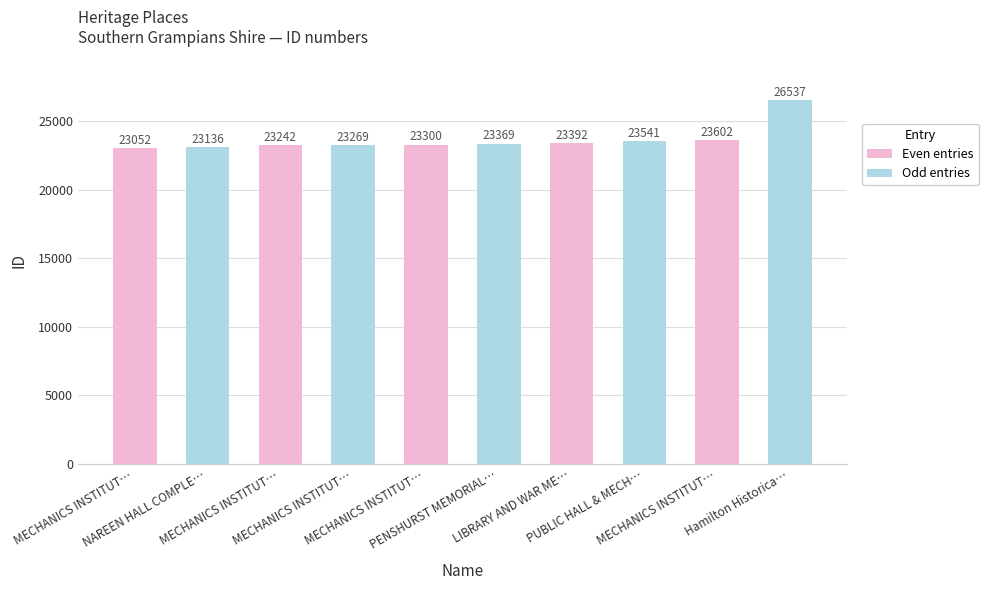

At which label is the value closest to 24794?

MECHANICS INSTITUT…